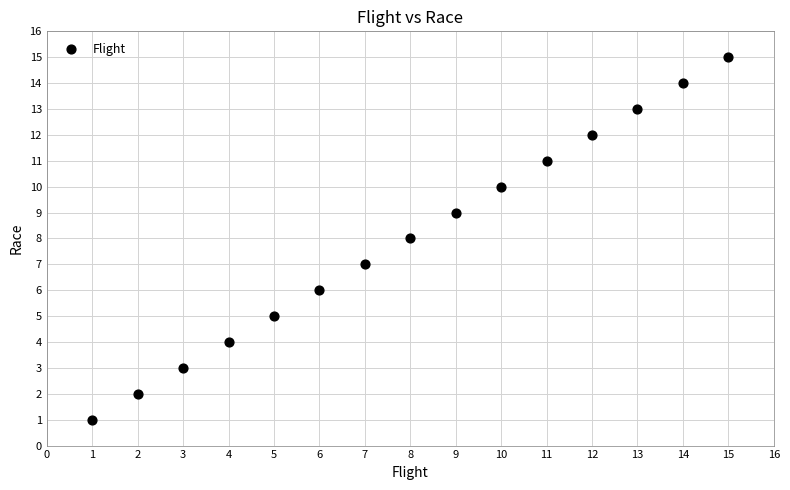

What is the range of Y values (max minus min)?

14